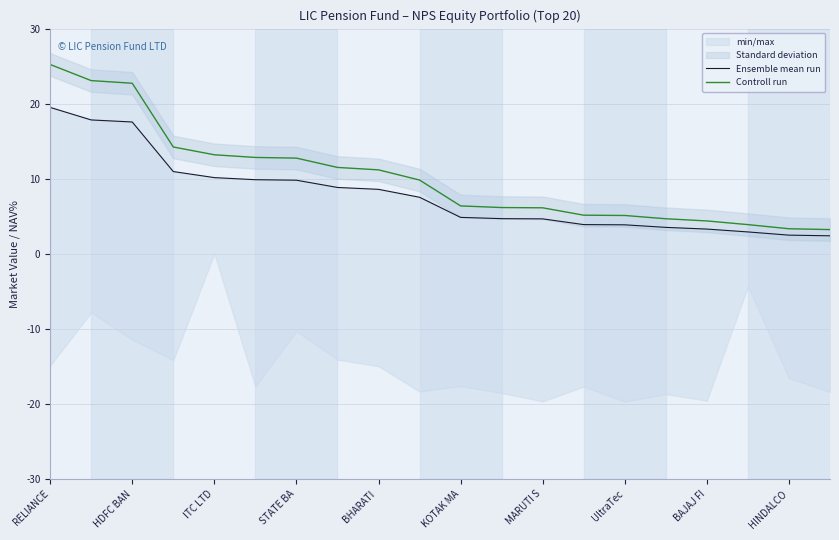

The value of Controll run at STATE BA is 12.7. True or false?

True